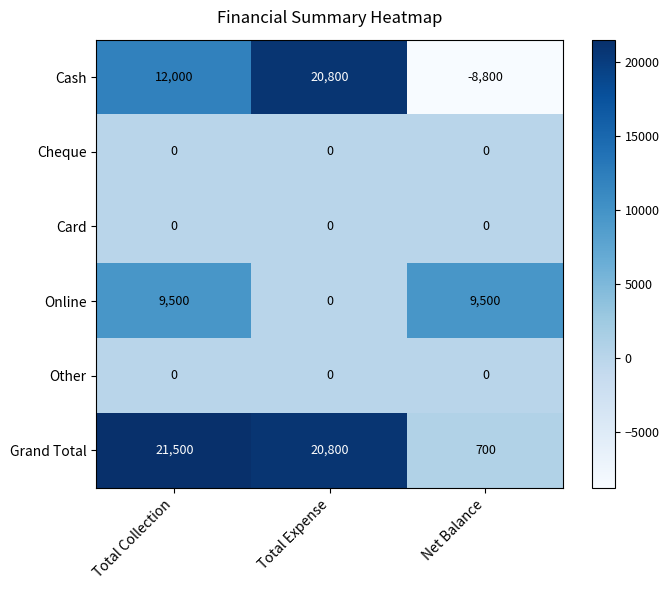

Reading right to left, extract all data points from this chart.

Cash: -8800	20800	12000
Cheque: 0	0	0
Card: 0	0	0
Online: 9500	0	9500
Other: 0	0	0
Grand Total: 700	20800	21500